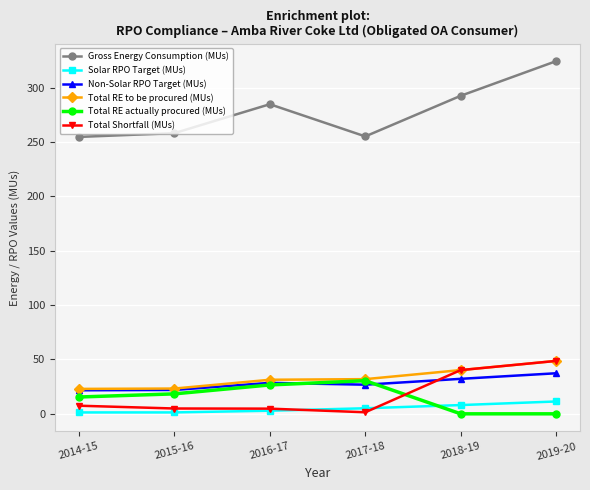

What is the difference between the highest and lowest values at 2019-20?

324.5